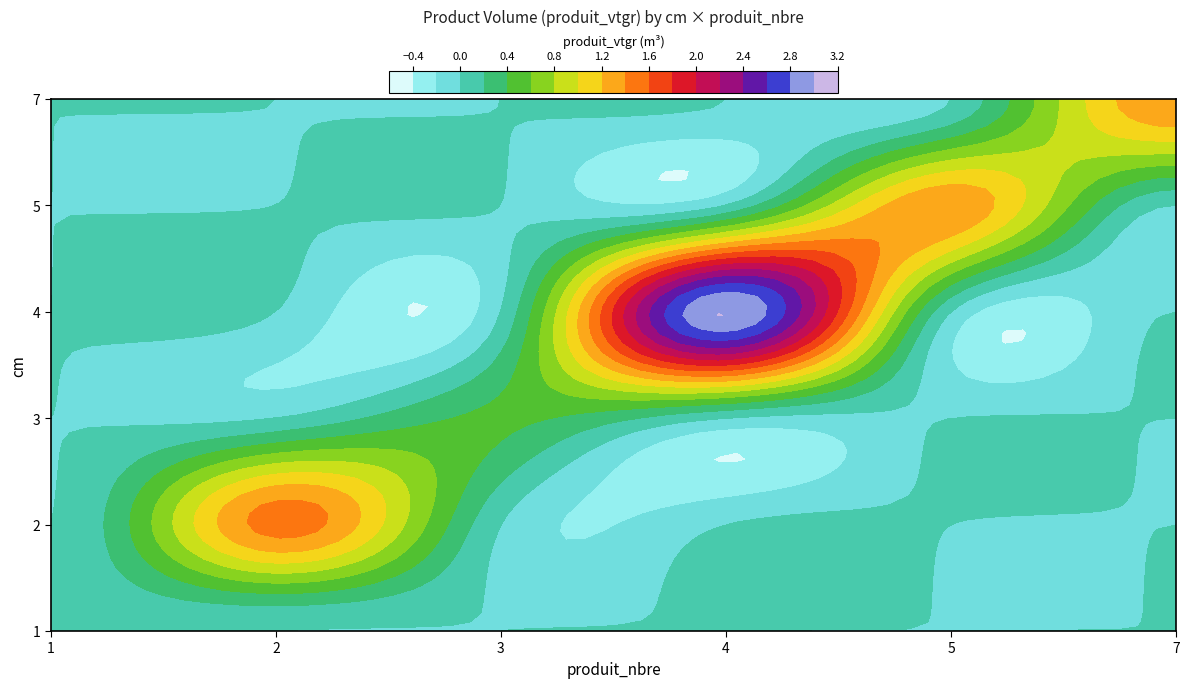

Which series changed the most between 1 and 4?

4